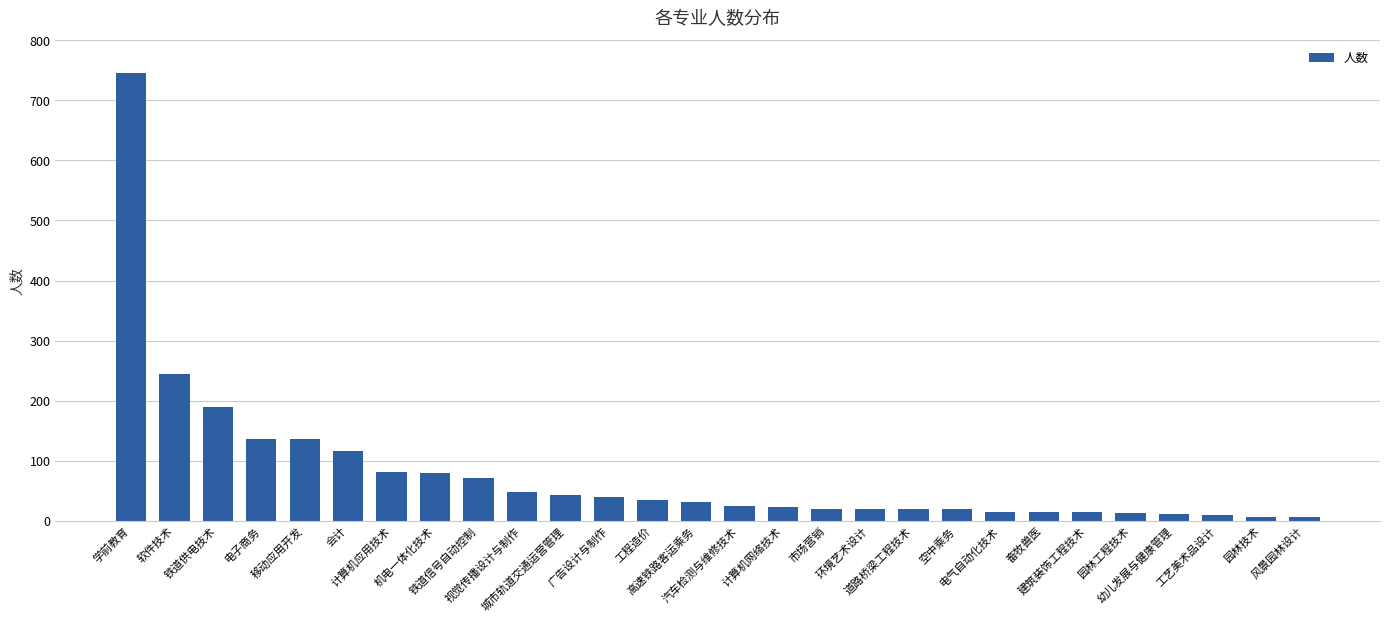

What is the difference between the maximum and minimum values?

740